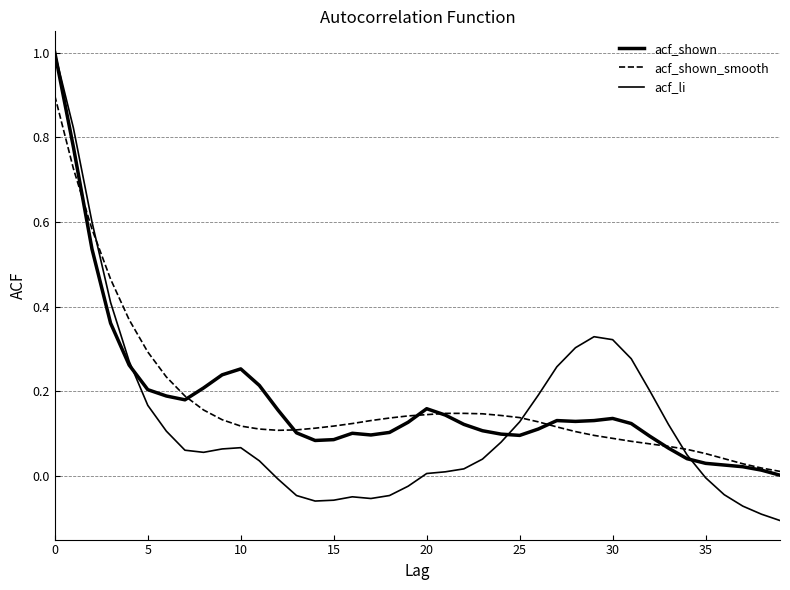

How many series are shown in this chart?

3